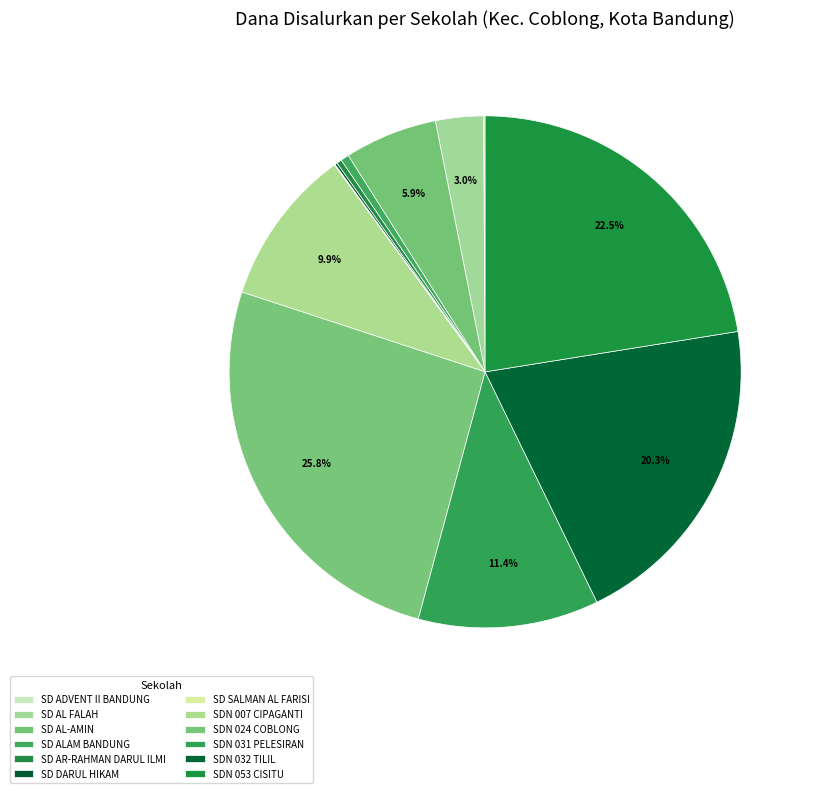

Is there any slice that represents more than half of the pie?

No